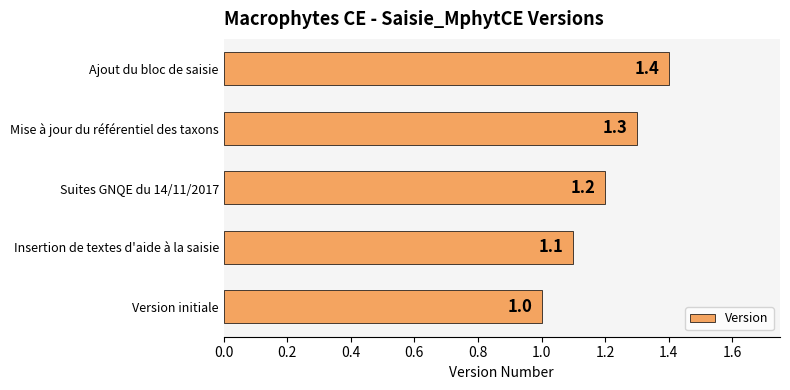

What is the ratio of the value at Version initiale to the value at Mise à jour du référentiel des taxons?

0.8